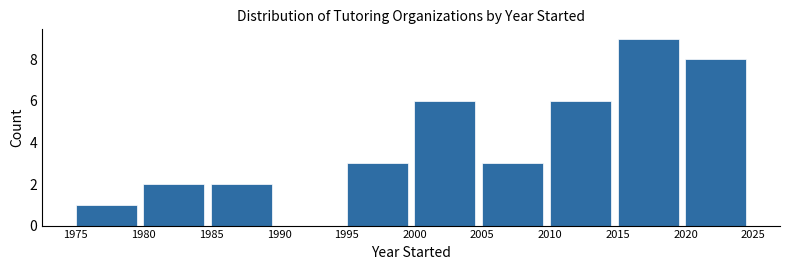

Reading left to right, list every bar in this chart as the range it spans on the x-axis followed by its height. The values are not printed on the chart, so give them approximately, as read against the axis.

1975 to 1980: 1
1980 to 1985: 2
1985 to 1990: 2
1990 to 1995: 0
1995 to 2000: 3
2000 to 2005: 6
2005 to 2010: 3
2010 to 2015: 6
2015 to 2020: 9
2020 to 2025: 8